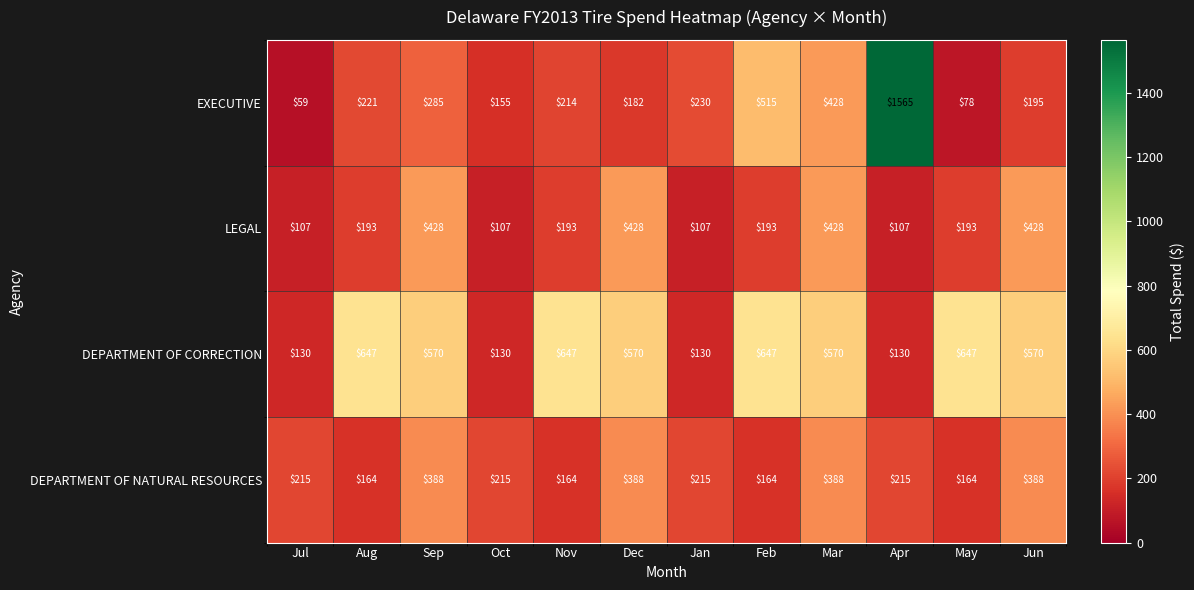

What is the minimum value for LEGAL?

107